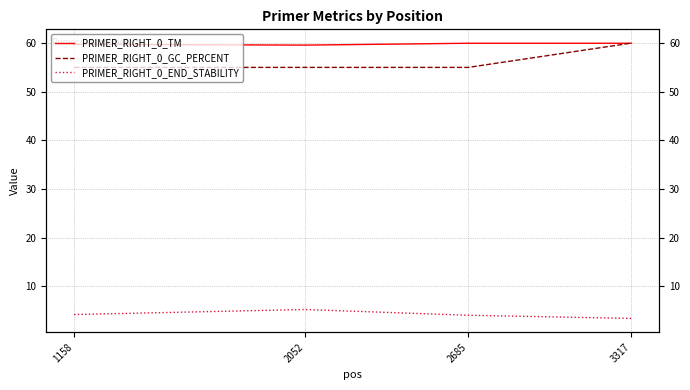

Rank the series at 2685 from highest to lowest value.

PRIMER_RIGHT_0_TM, PRIMER_RIGHT_0_GC_PERCENT, PRIMER_RIGHT_0_END_STABILITY